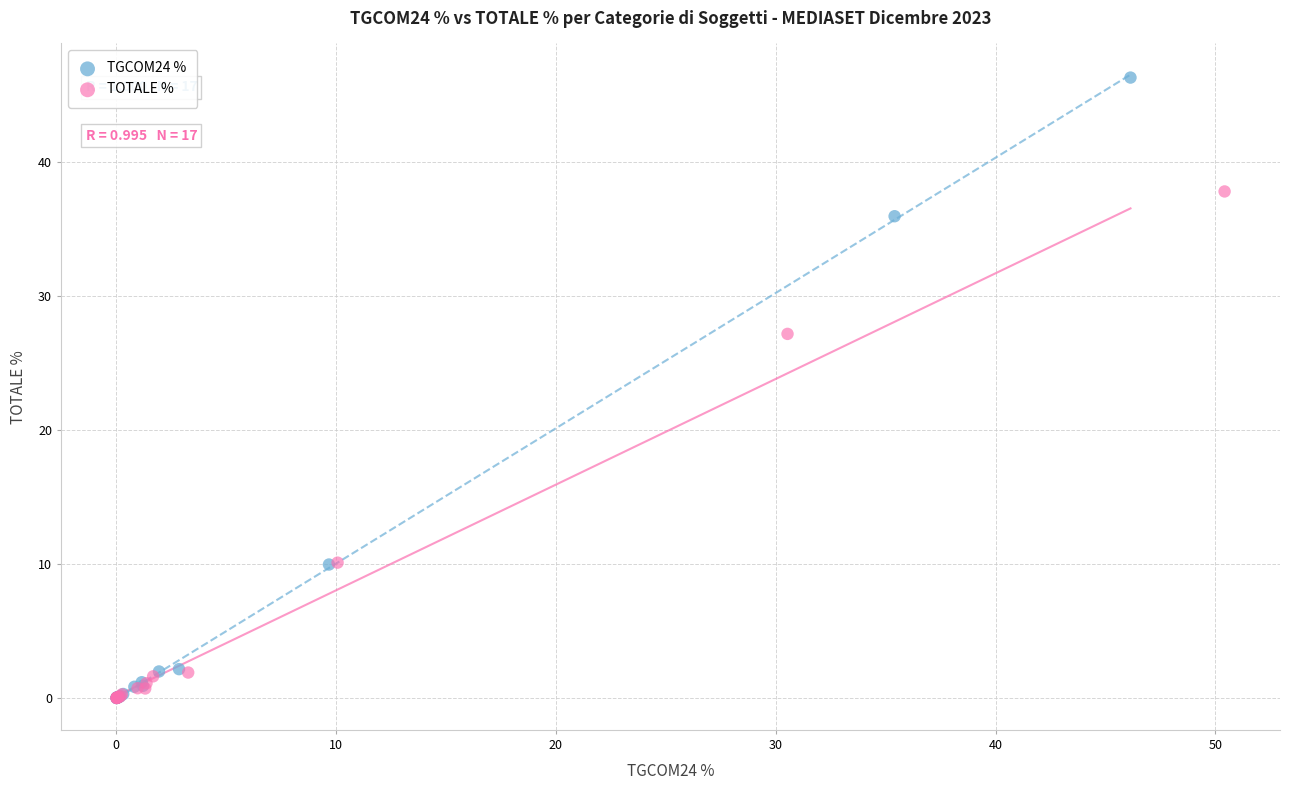

Which series has the largest Y range (max minus min)?

TGCOM24 %